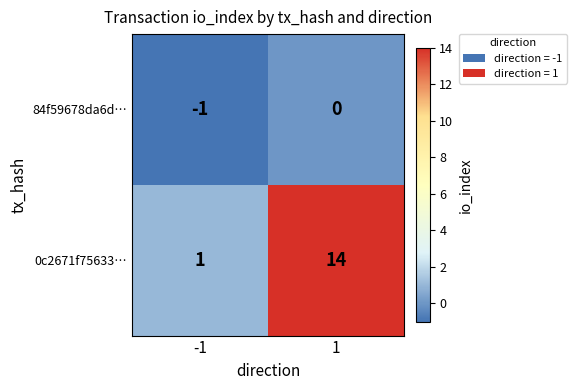

What is the total value across all series at 1?

14